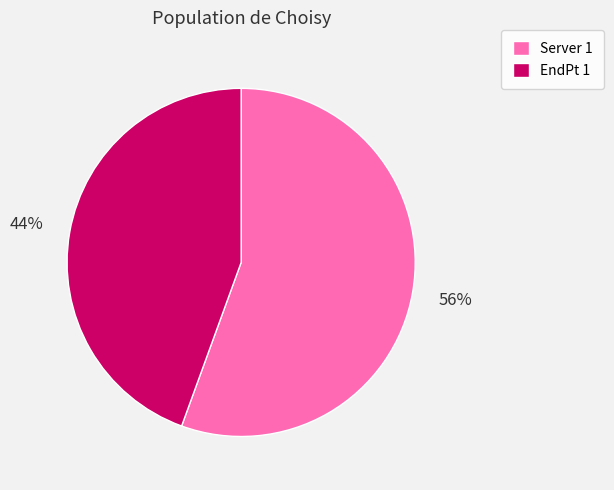

Between Server 1 and EndPt 1, which is larger?

Server 1